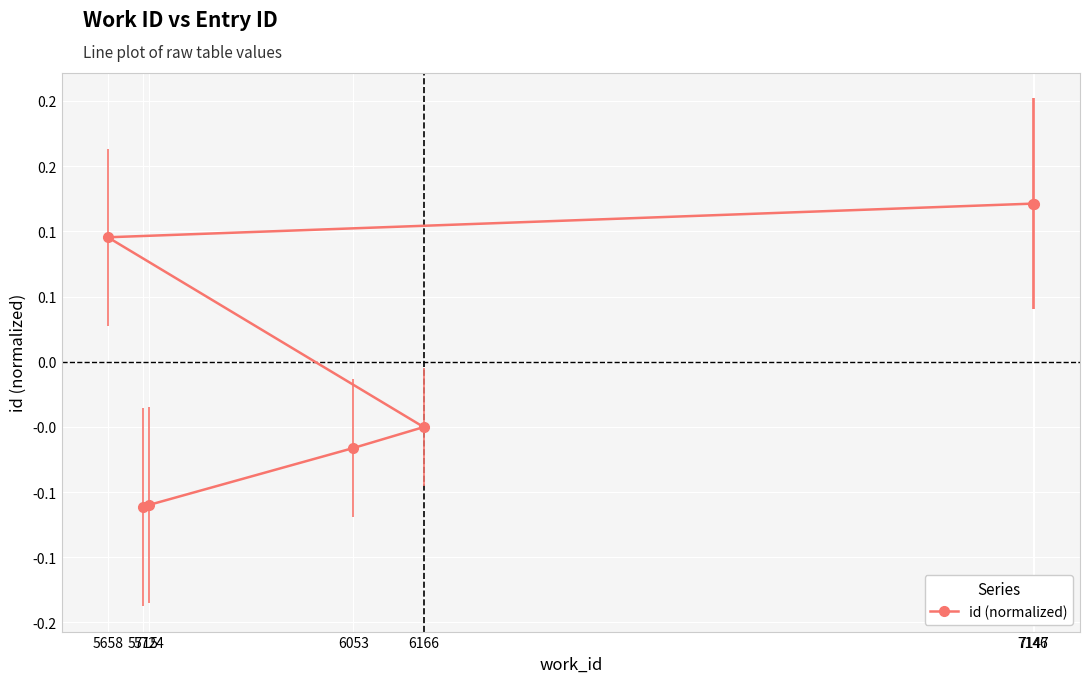

List the labels in order of value, smallest first.

5715, 5724, 6053, 6166, 5658, 7146, 7147